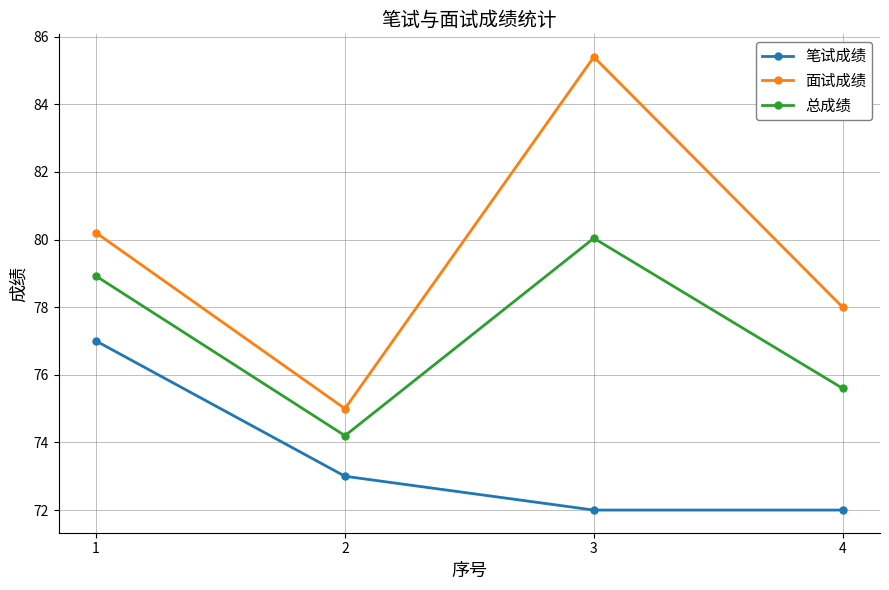

At how many categories does at least one series exceed 76?

3